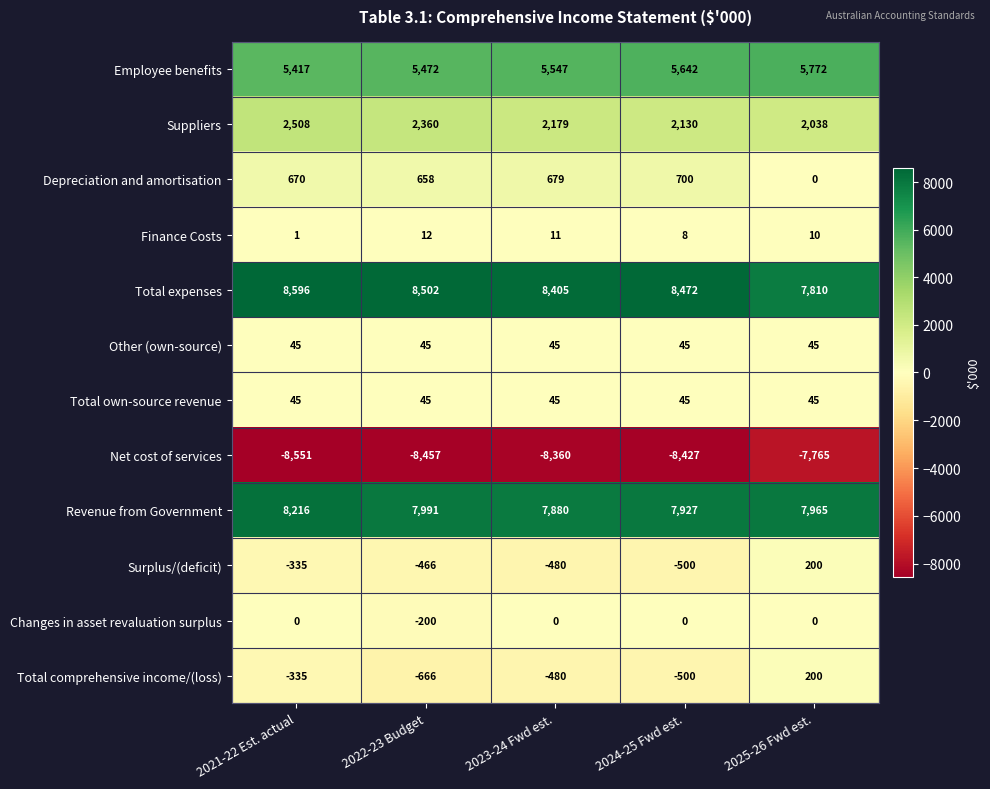

The value of Employee benefits at 2023-24 Fwd est. is 1998. True or false?

False